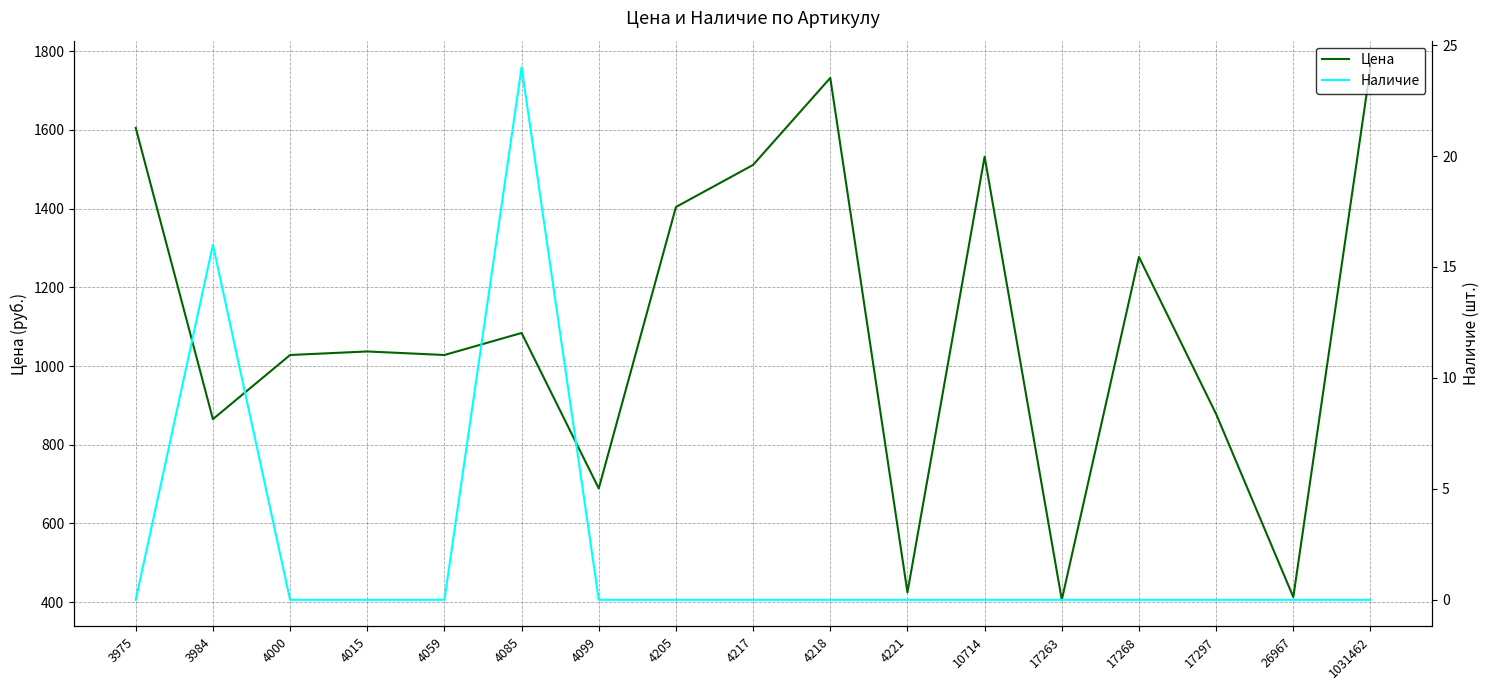

Does the chart display data point markers on the line(s)?

No